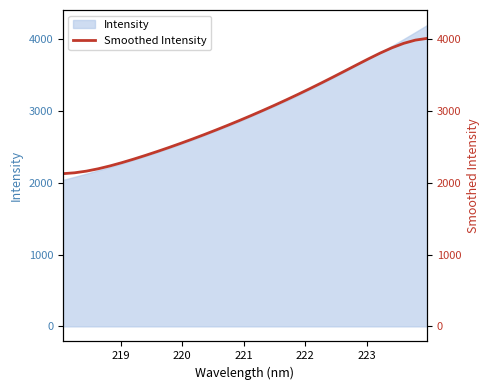

The value of Smoothed (right axis) at 8 is 966.7. True or false?

False